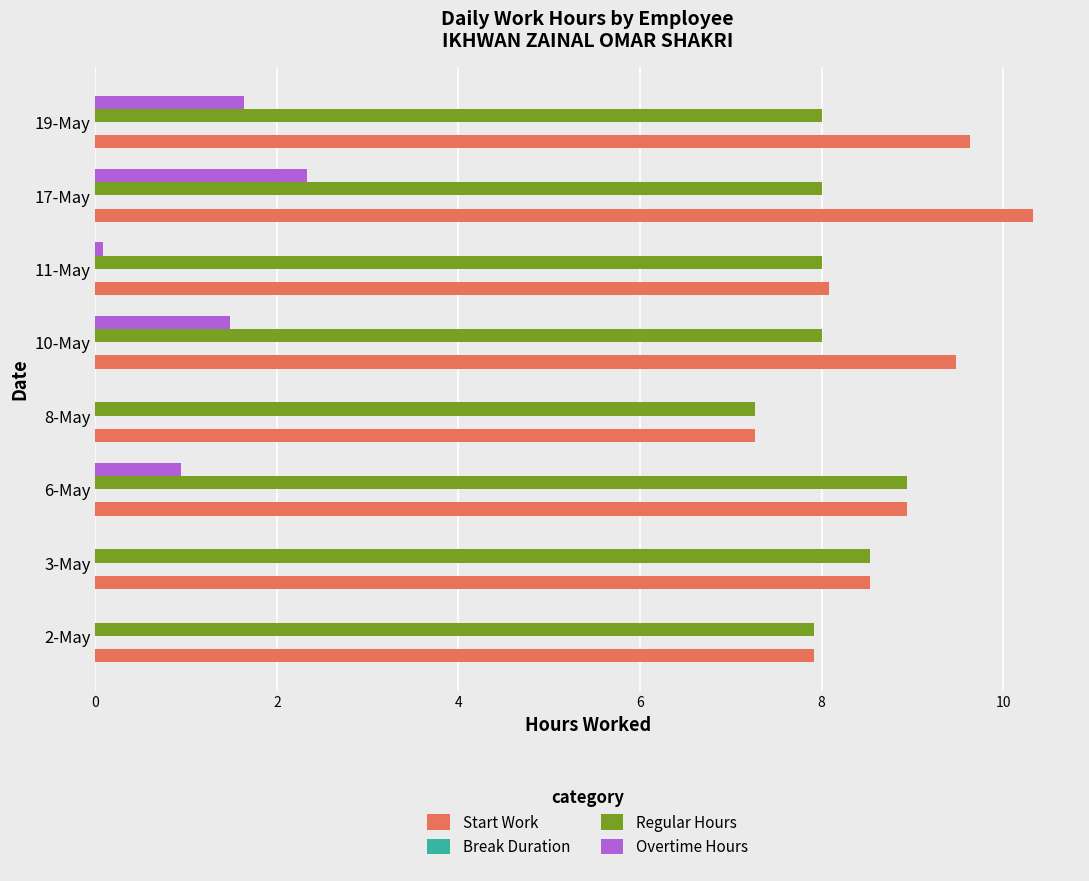

The value of Start Work at 8-May is 3.8. True or false?

False